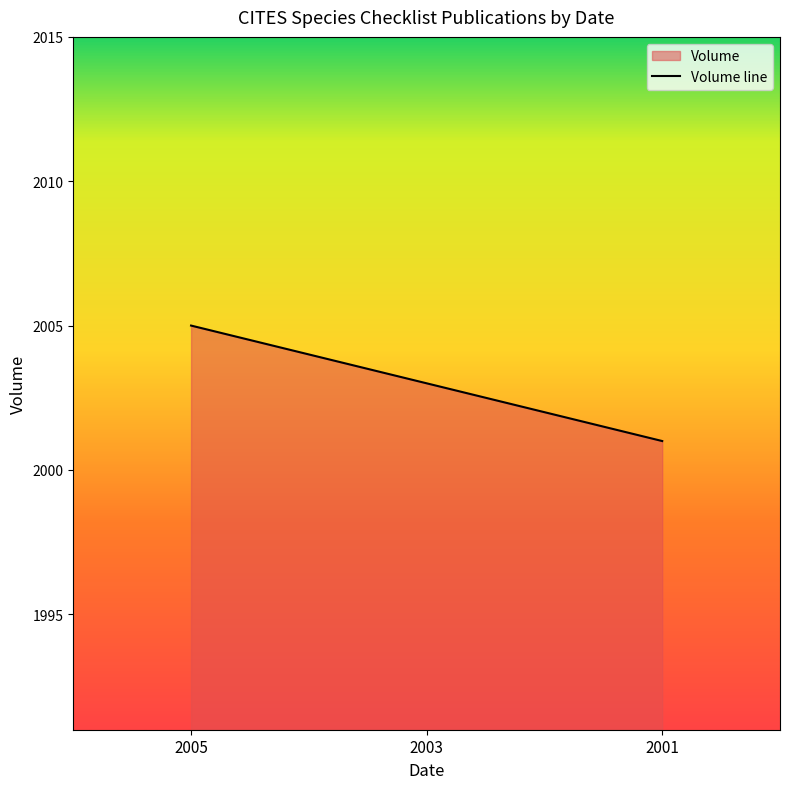

What is the difference between the values at 2003 and 2005?

2